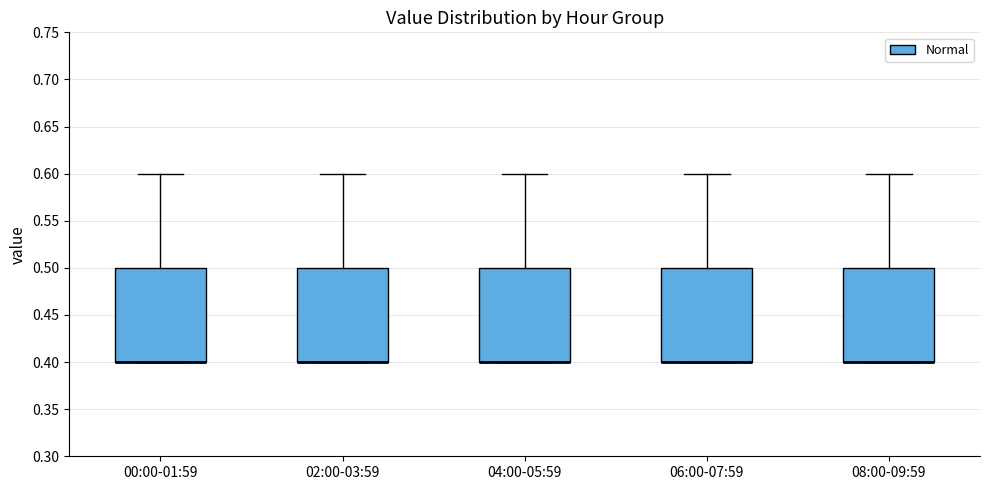

Where is the lower edge of the box for 02:00-03:59 on the y-axis? The values are not printed on the chart, so give them approximately, as read against the axis.

0.4